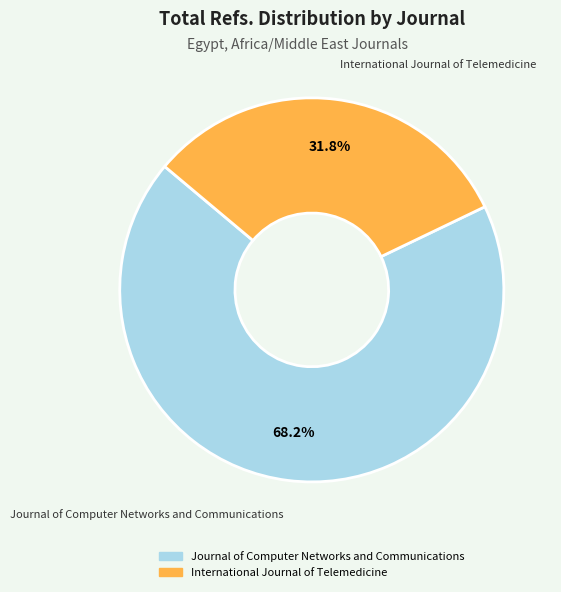

How many segments does this pie chart have?

2